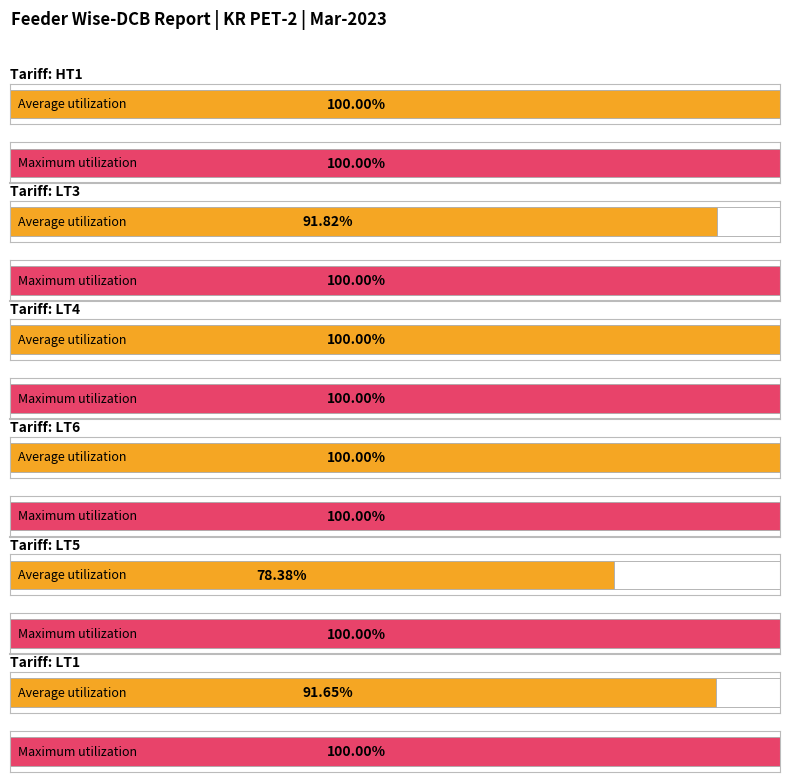

Reading left to right, what are all the values shown in this chart?

Average utilization: 100.0	91.8	100.0	100.0	78.4	91.7
Maximum utilization: 100.0	100.0	100.0	100.0	100.0	100.0